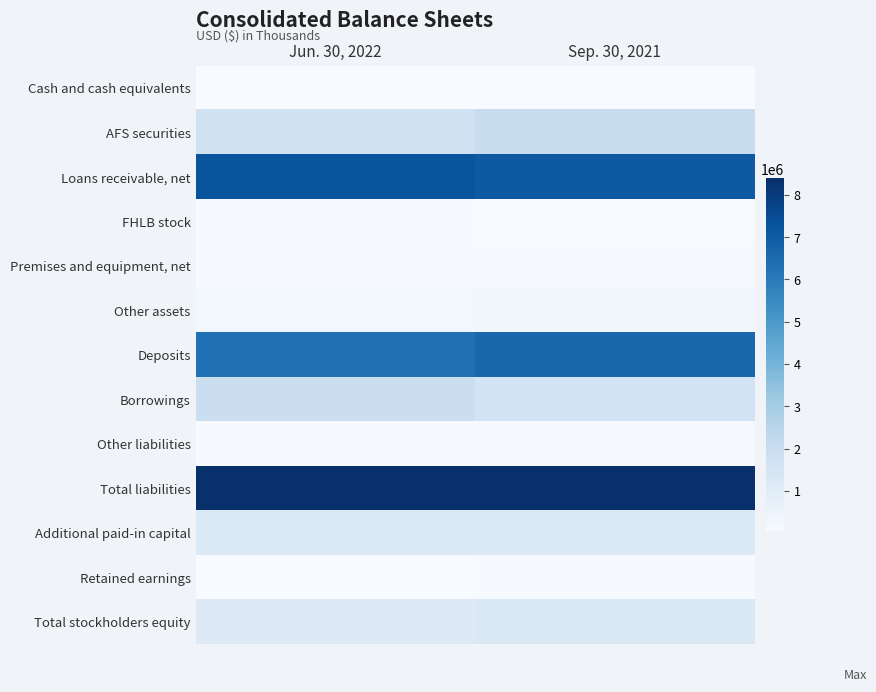

Which has a higher value, Jun. 30, 2022 or Sep. 30, 2021?

Jun. 30, 2022